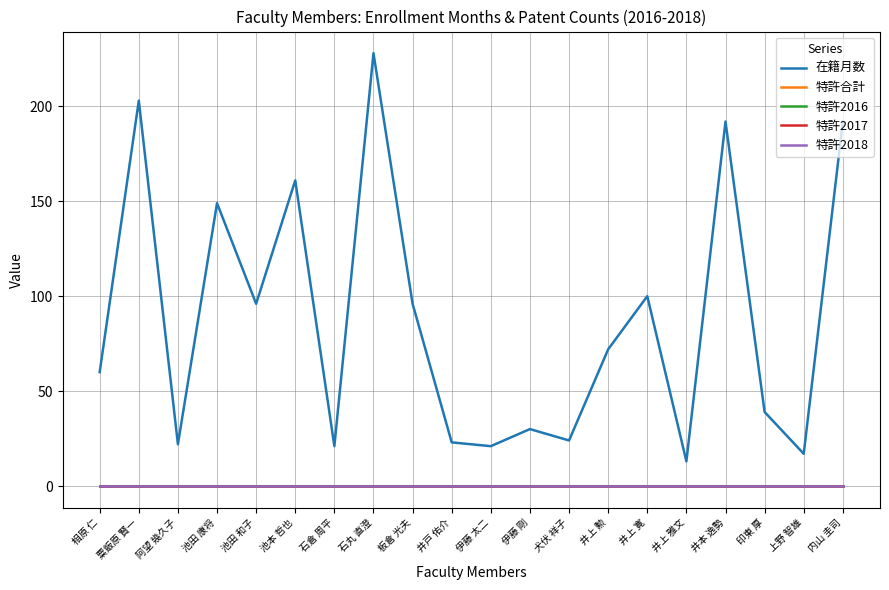

Reading left to right, transcribe all the data shown in this chart.

在籍月数: 60	203	22	149	96	161	21	228	96	23	21	30	24	72	100	13	192	39	17	192
特許合計: 0	0	0	0	0	0	0	0	0	0	0	0	0	0	0	0	0	0	0	0
特許2016: 0	0	0	0	0	0	0	0	0	0	0	0	0	0	0	0	0	0	0	0
特許2017: 0	0	0	0	0	0	0	0	0	0	0	0	0	0	0	0	0	0	0	0
特許2018: 0	0	0	0	0	0	0	0	0	0	0	0	0	0	0	0	0	0	0	0